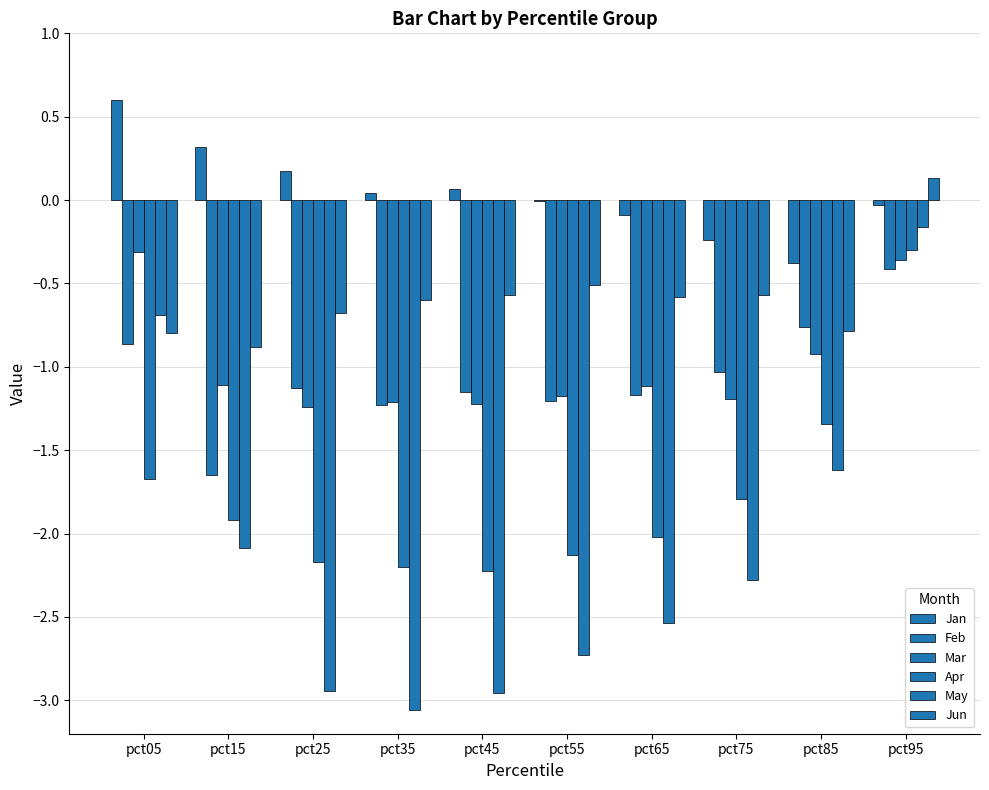

Where does the Mar series first go above -1?

pct05